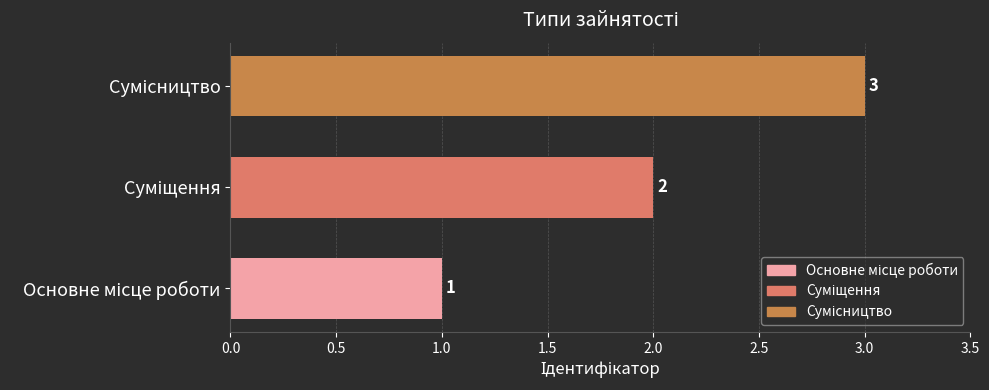

How many values are between 1 and 3?

3